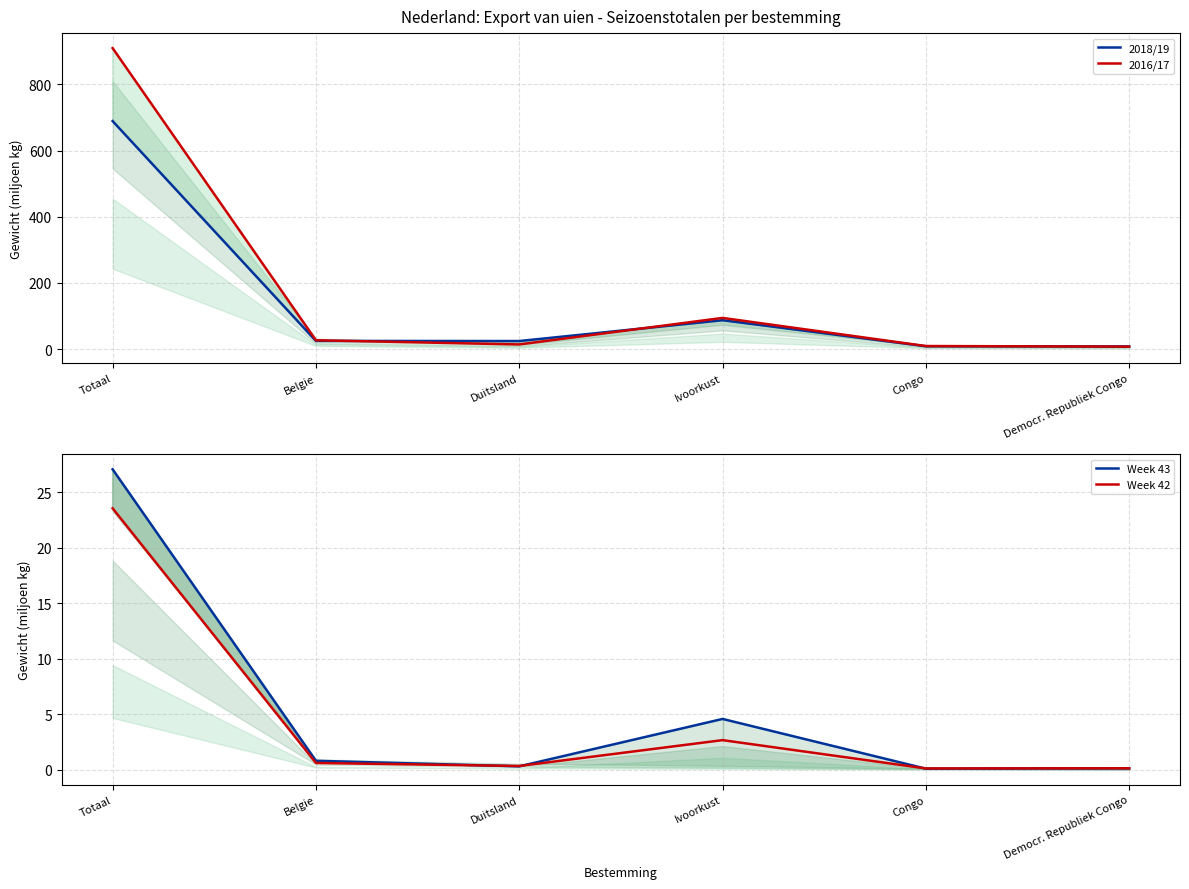

What is the greatest value displayed?

909.8